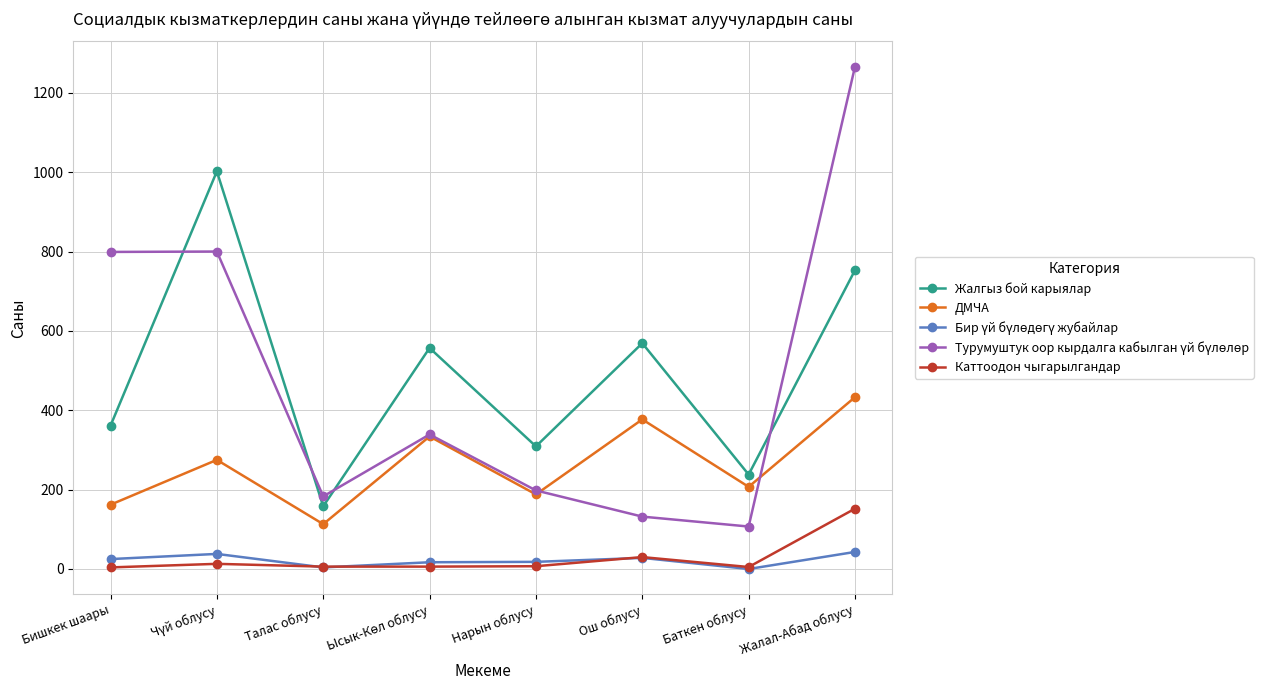

What value does the Жалгыз бой карыялар series have at Ош облусу?

569